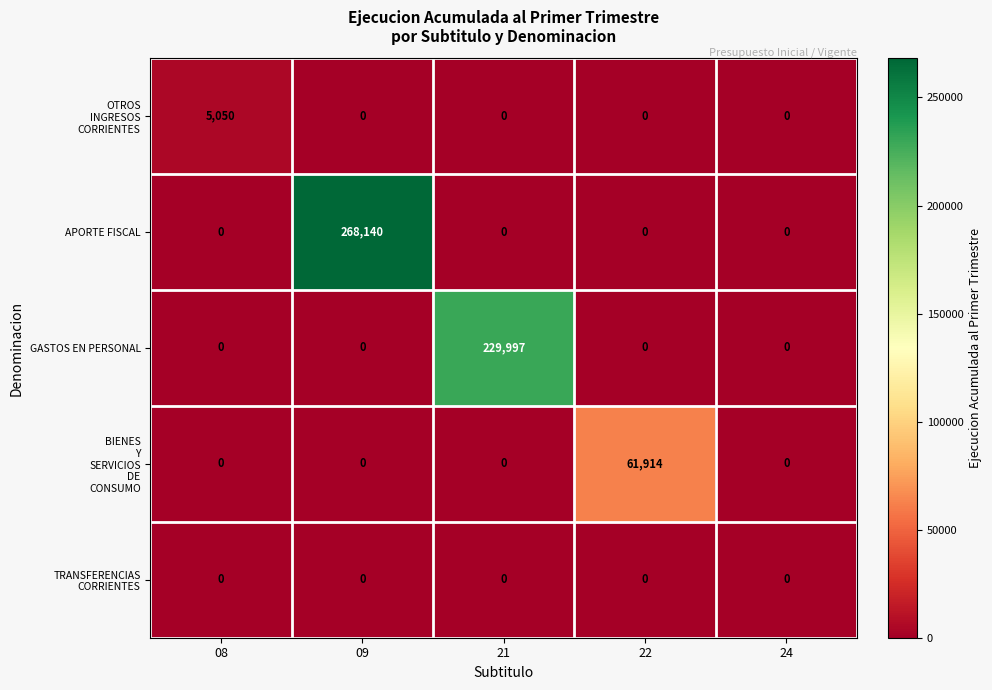

What is the average value of the APORTE FISCAL series?

53628